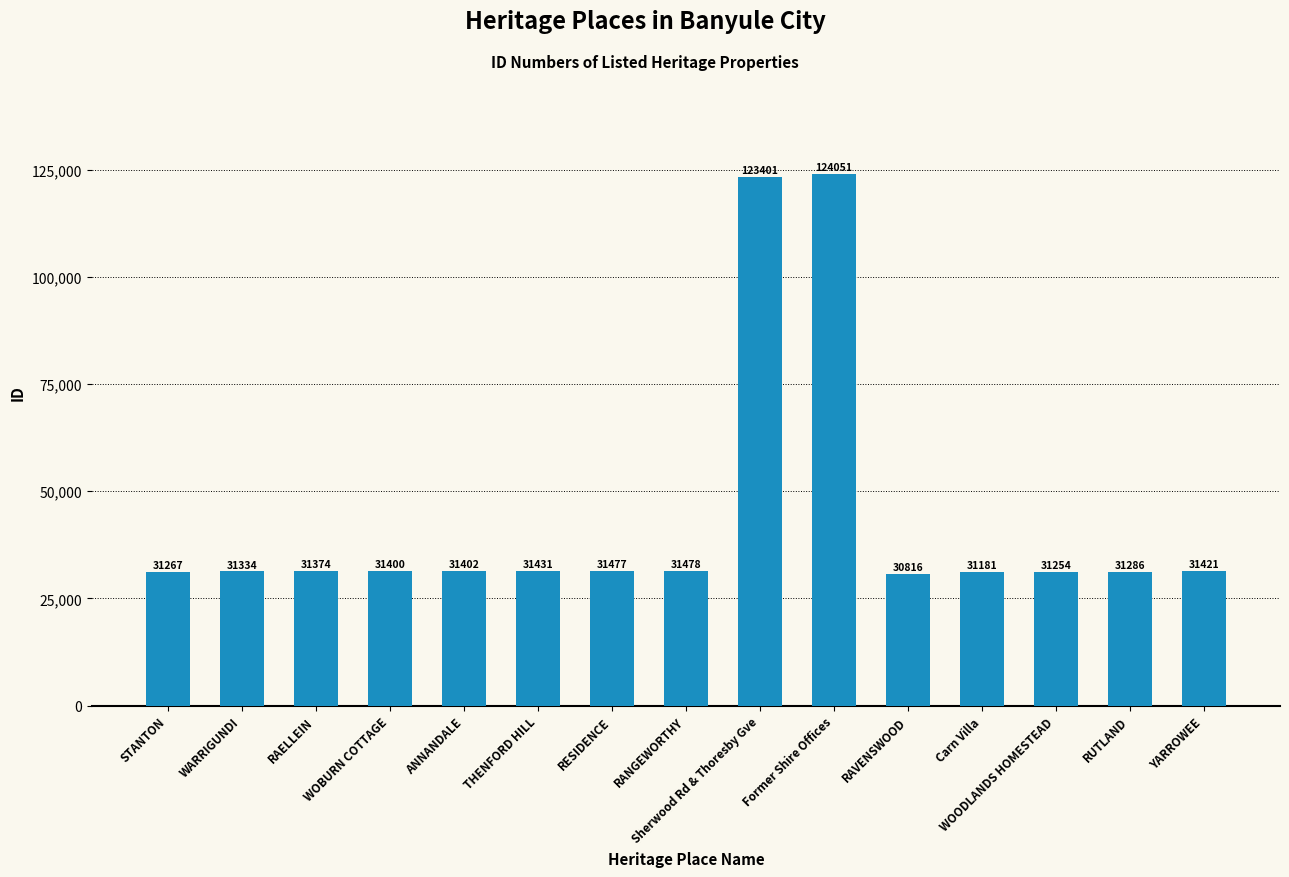

Which label corresponds to the smallest value in the chart?

RAVENSWOOD